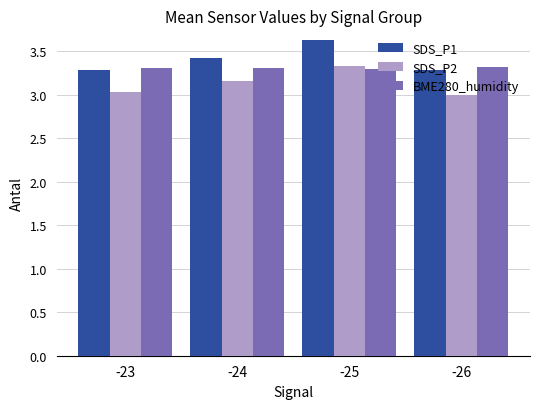

What is the greatest value displayed?

3.6